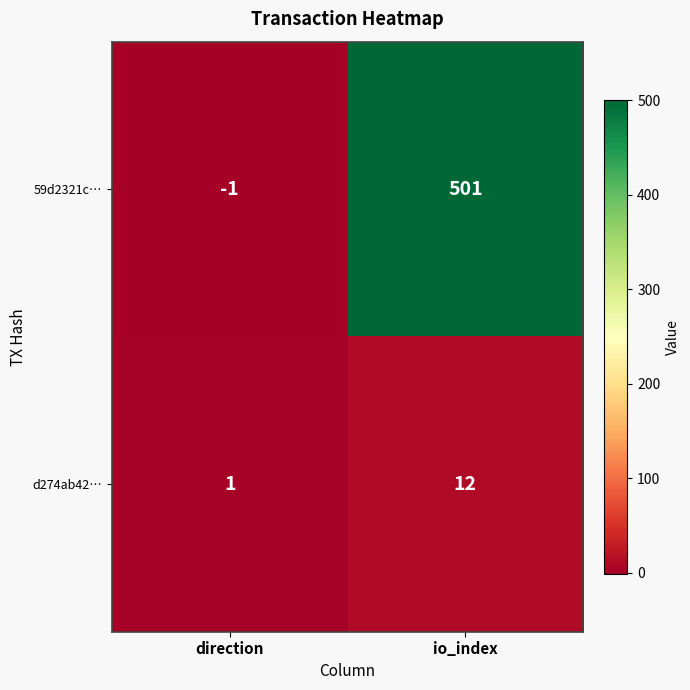

Reading left to right, extract all data points from this chart.

59d2321c…: direction=-1	io_index=501
d274ab42…: direction=1	io_index=12